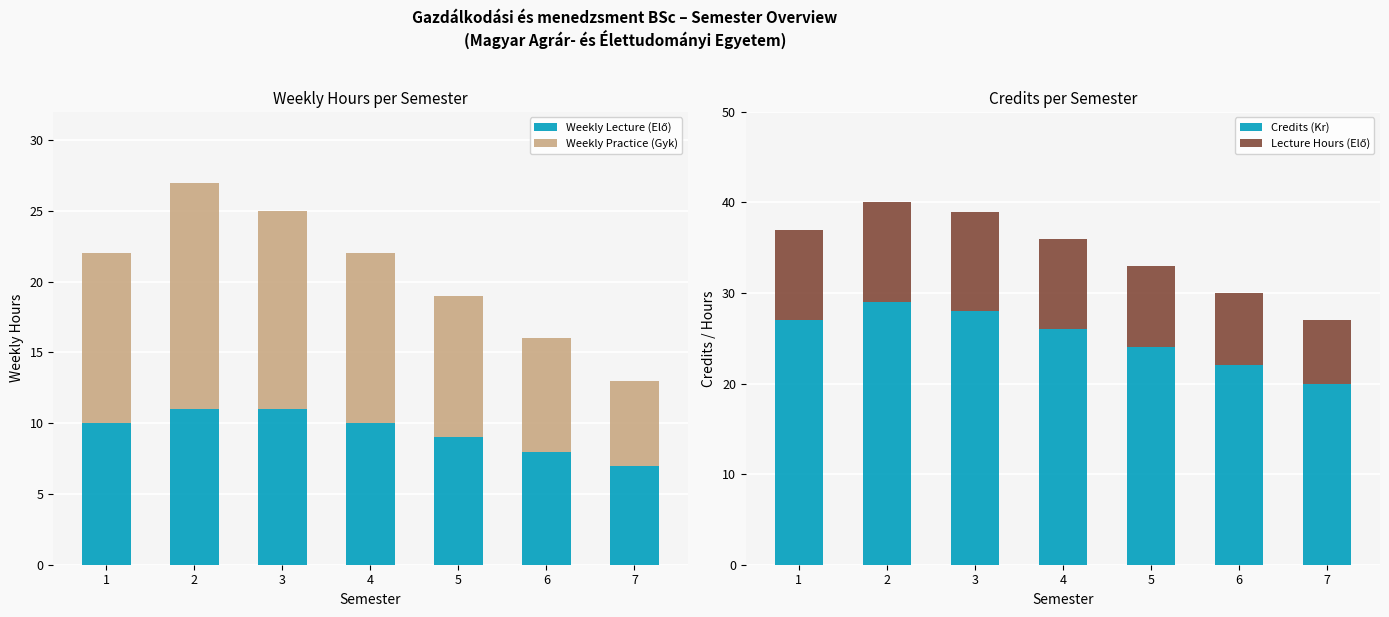

Is the value of Weekly Practice (Gyk) at 2 greater than the value of Credits (Kr) at 7?

No